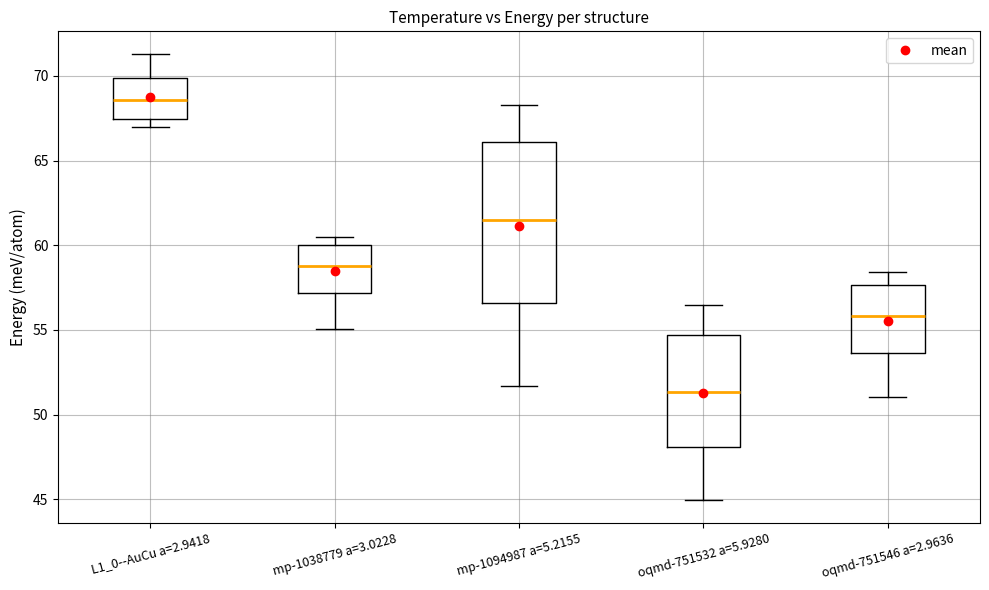

Where does the upper whisker of the box for oqmd-751532 a=5.9280 end on the y-axis? The values are not printed on the chart, so give them approximately, as read against the axis.

56.5